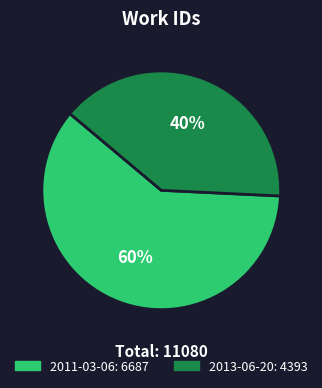

How many slices are in this pie chart?

2